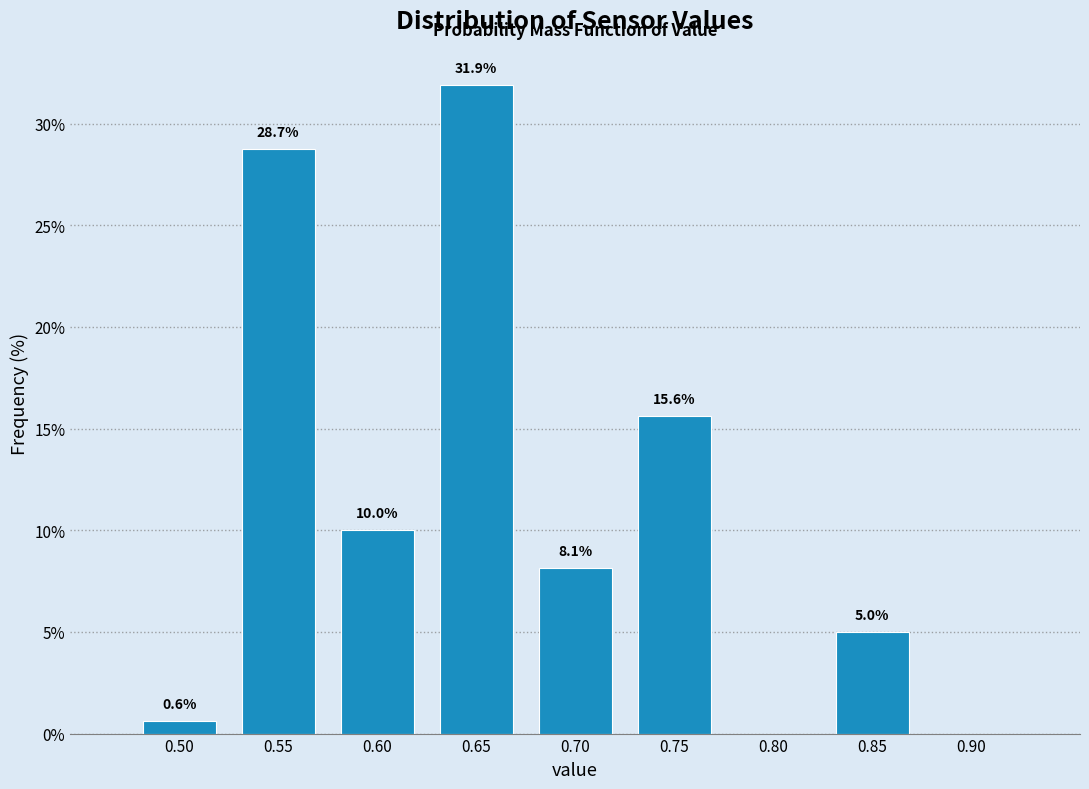

At which label is the value closest to 15?

0.75